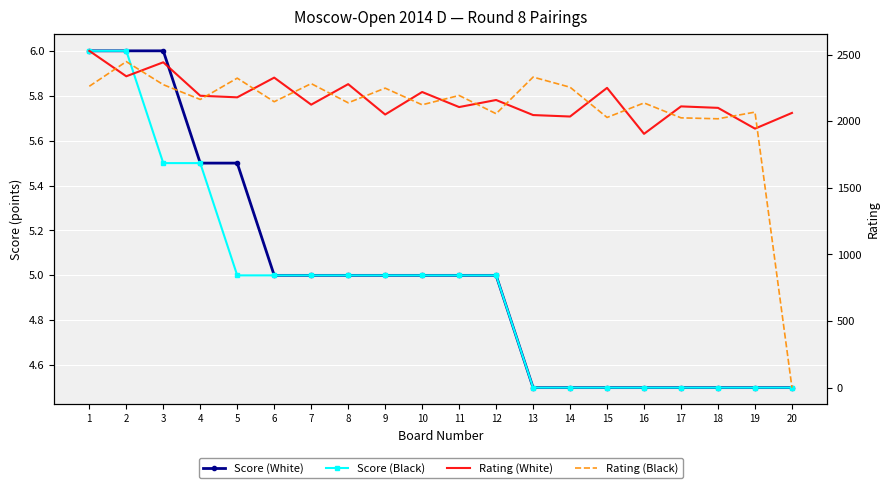

Which has a higher value, 17 or 10?

10